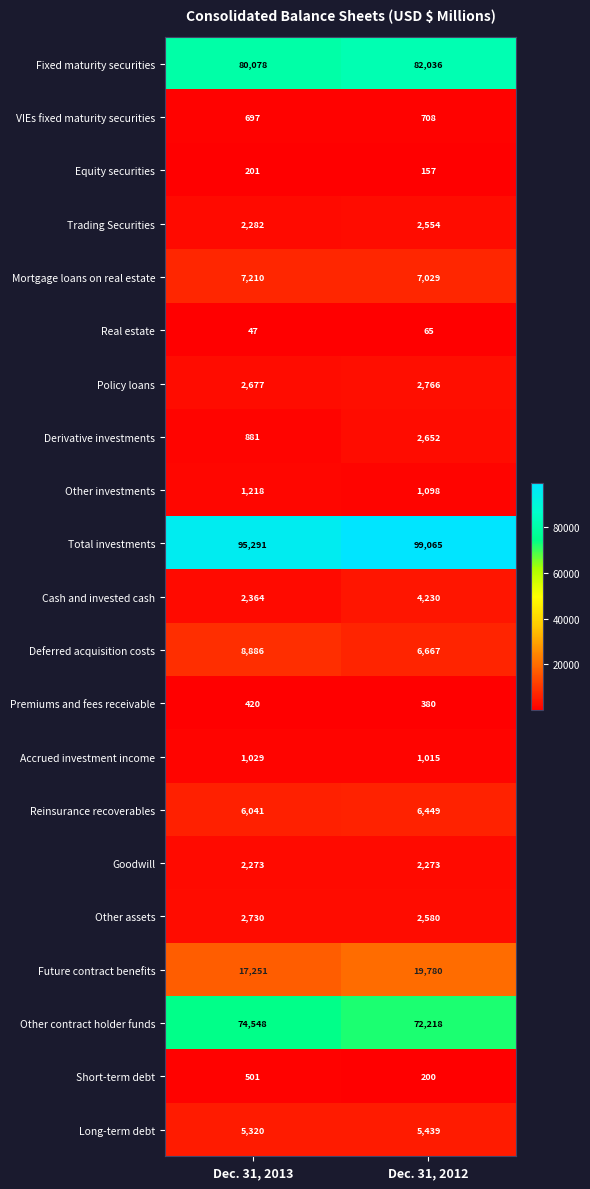

How many data points does each series have?

2